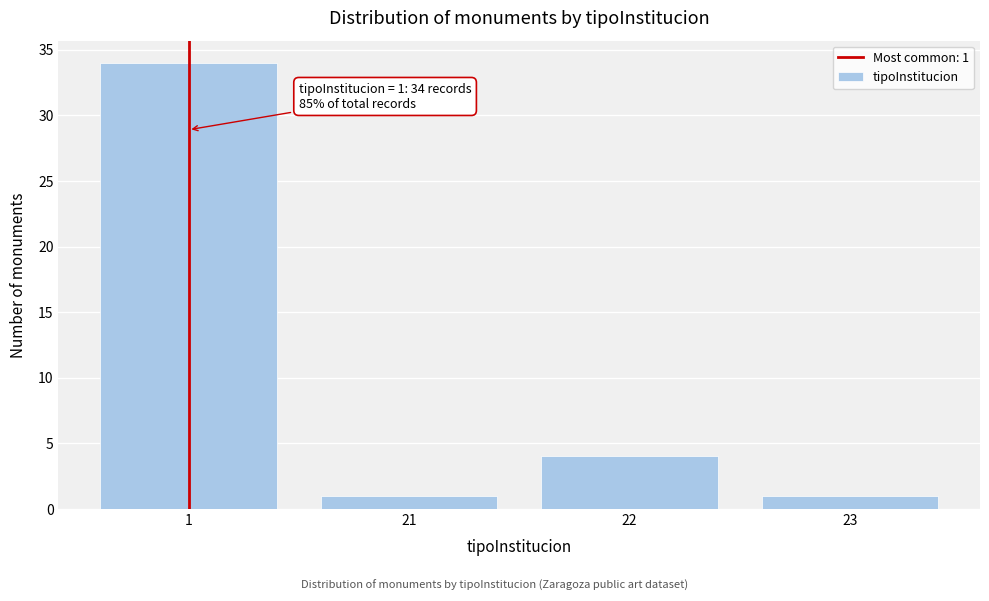

Reading left to right, list all the values displayed in this chart.

1=34	21=1	22=4	23=1